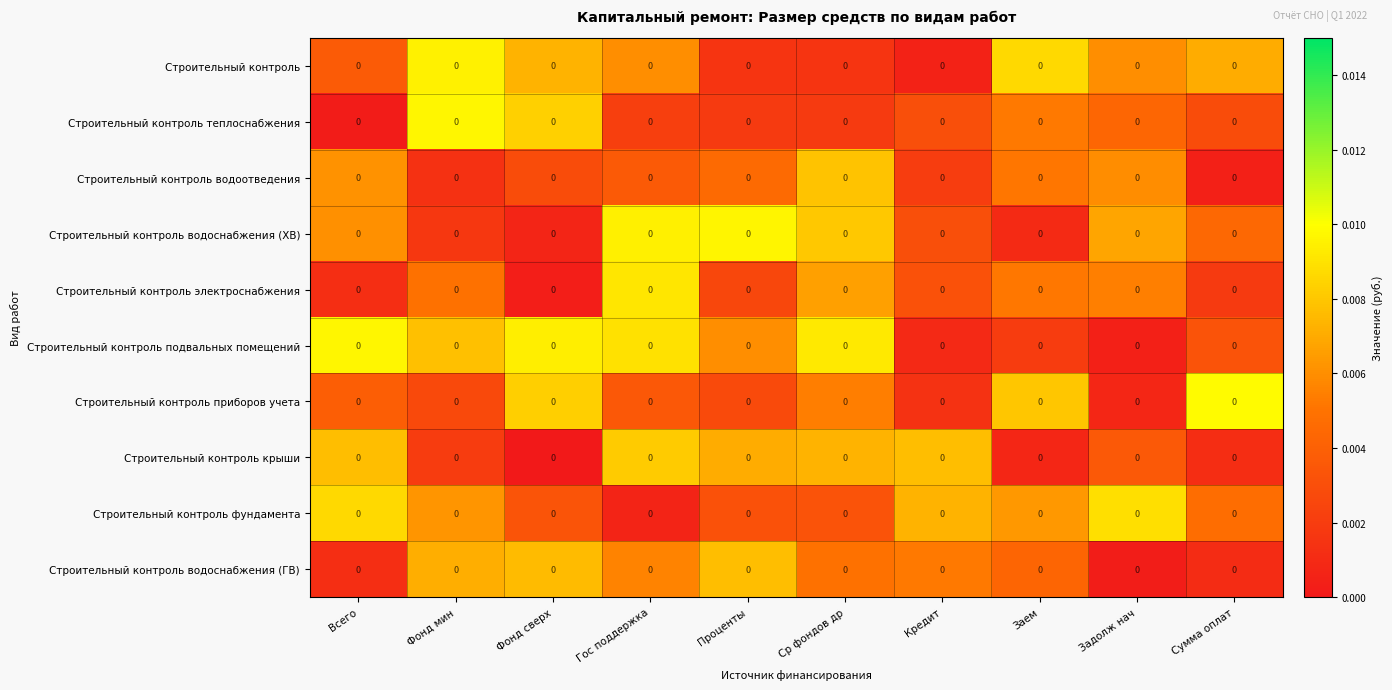

Reading left to right, transcribe all the data shown in this chart.

Строительный контроль: Всего=0.0	Фонд мин=0.0	Фонд сверх=0.0	Гос поддержка=0.0	Проценты=0.0	Ср фондов др=0.0	Кредит=0.0	Заем=0.0	Задолж нач=0.0	Сумма оплат=0.0
Строительный контроль теплоснабжения: Всего=0.0	Фонд мин=0.0	Фонд сверх=0.0	Гос поддержка=0.0	Проценты=0.0	Ср фондов др=0.0	Кредит=0.0	Заем=0.0	Задолж нач=0.0	Сумма оплат=0.0
Строительный контроль водоотведения: Всего=0.0	Фонд мин=0.0	Фонд сверх=0.0	Гос поддержка=0.0	Проценты=0.0	Ср фондов др=0.0	Кредит=0.0	Заем=0.0	Задолж нач=0.0	Сумма оплат=0.0
Строительный контроль водоснабжения (ХВ): Всего=0.0	Фонд мин=0.0	Фонд сверх=0.0	Гос поддержка=0.0	Проценты=0.0	Ср фондов др=0.0	Кредит=0.0	Заем=0.0	Задолж нач=0.0	Сумма оплат=0.0
Строительный контроль электроснабжения: Всего=0.0	Фонд мин=0.0	Фонд сверх=0.0	Гос поддержка=0.0	Проценты=0.0	Ср фондов др=0.0	Кредит=0.0	Заем=0.0	Задолж нач=0.0	Сумма оплат=0.0
Строительный контроль подвальных помещений: Всего=0.0	Фонд мин=0.0	Фонд сверх=0.0	Гос поддержка=0.0	Проценты=0.0	Ср фондов др=0.0	Кредит=0.0	Заем=0.0	Задолж нач=0.0	Сумма оплат=0.0
Строительный контроль приборов учета: Всего=0.0	Фонд мин=0.0	Фонд сверх=0.0	Гос поддержка=0.0	Проценты=0.0	Ср фондов др=0.0	Кредит=0.0	Заем=0.0	Задолж нач=0.0	Сумма оплат=0.0
Строительный контроль крыши: Всего=0.0	Фонд мин=0.0	Фонд сверх=0.0	Гос поддержка=0.0	Проценты=0.0	Ср фондов др=0.0	Кредит=0.0	Заем=0.0	Задолж нач=0.0	Сумма оплат=0.0
Строительный контроль фундамента: Всего=0.0	Фонд мин=0.0	Фонд сверх=0.0	Гос поддержка=0.0	Проценты=0.0	Ср фондов др=0.0	Кредит=0.0	Заем=0.0	Задолж нач=0.0	Сумма оплат=0.0
Строительный контроль водоснабжения (ГВ): Всего=0.0	Фонд мин=0.0	Фонд сверх=0.0	Гос поддержка=0.0	Проценты=0.0	Ср фондов др=0.0	Кредит=0.0	Заем=0.0	Задолж нач=0.0	Сумма оплат=0.0